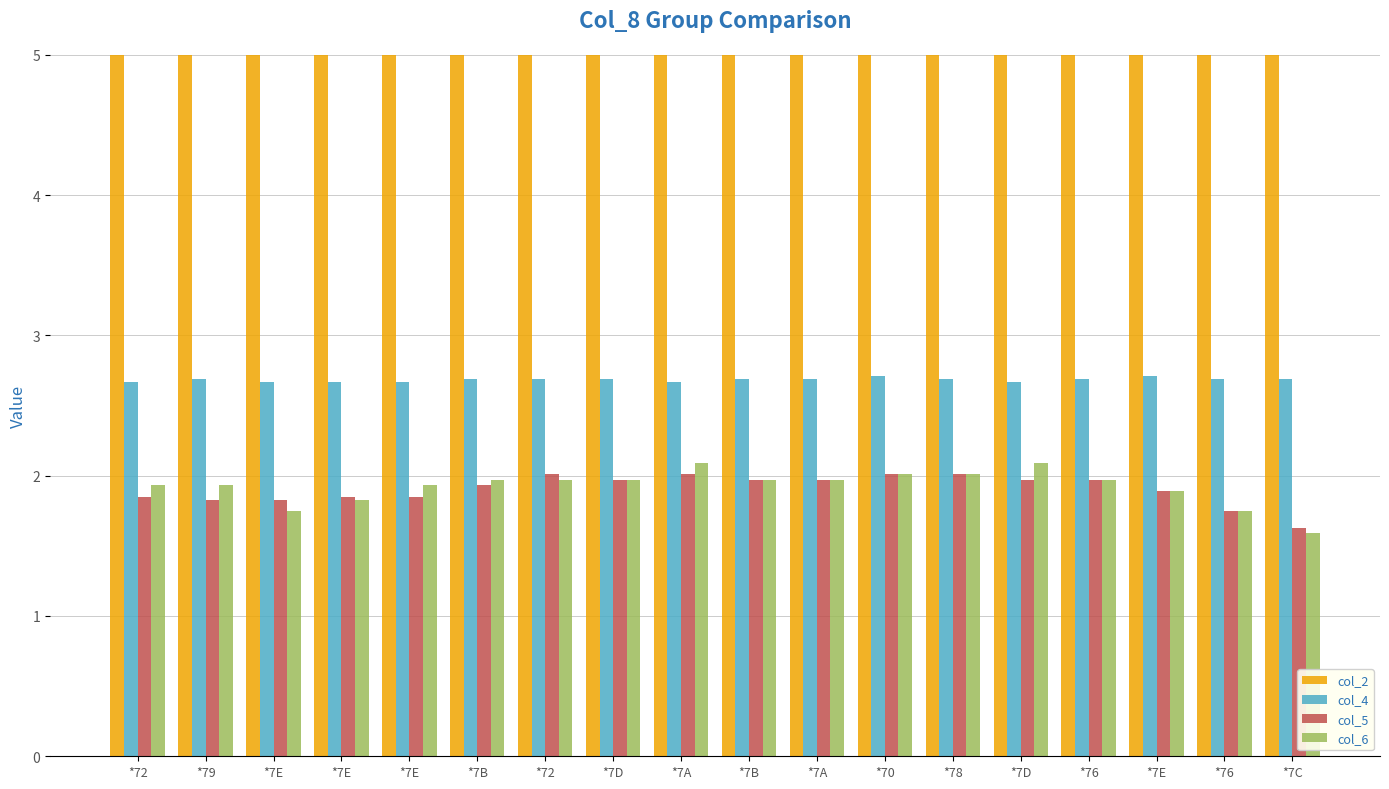

What is the difference between the highest and lowest values at *7E?

12.2